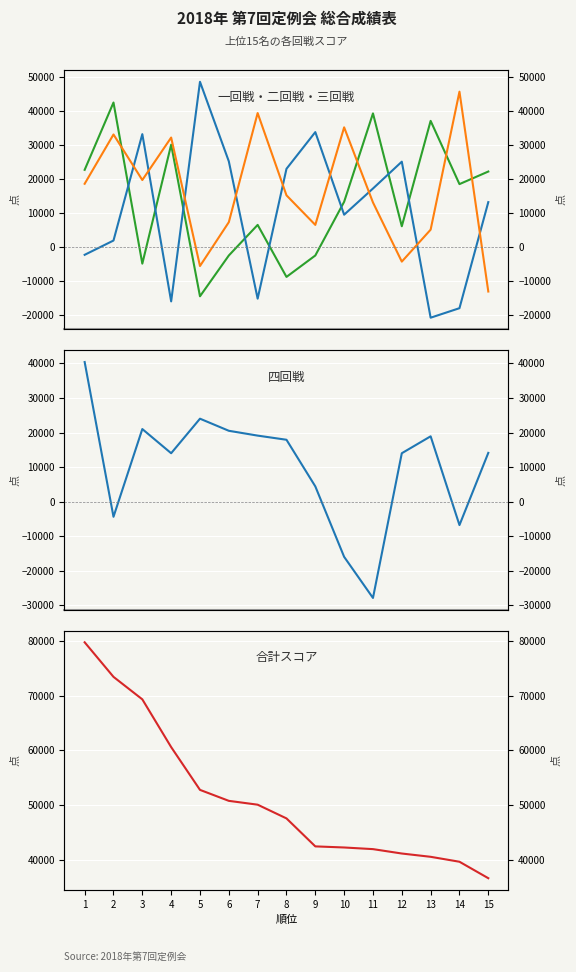

How many distinct data groups are displayed?

5